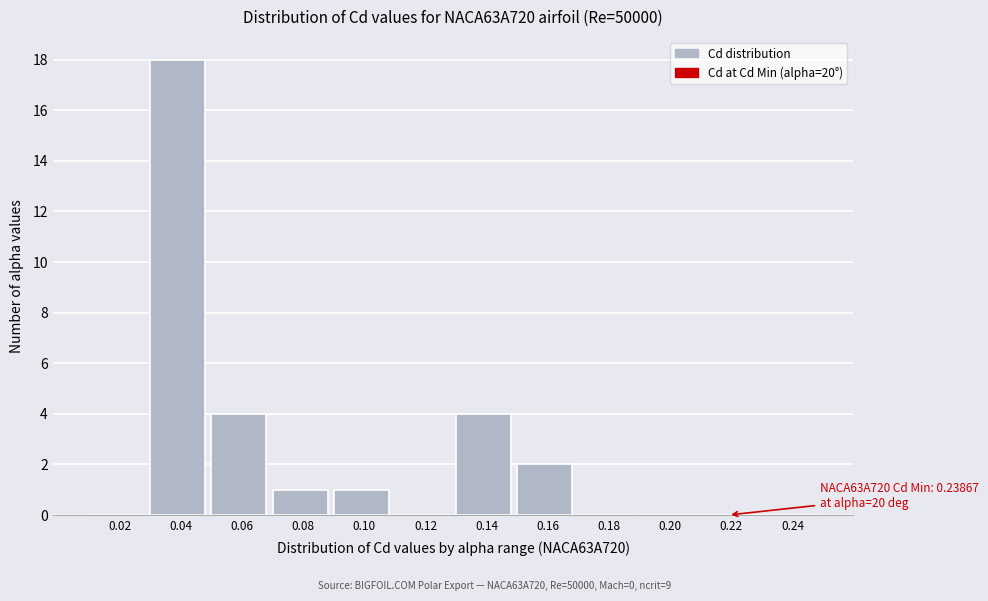

Reading left to right, extract all data points from this chart.

0.02=0	0.04=18	0.06=4	0.08=1	0.10=1	0.12=0	0.14=4	0.16=2	0.18=0	0.20=0	0.22=0	0.24=0